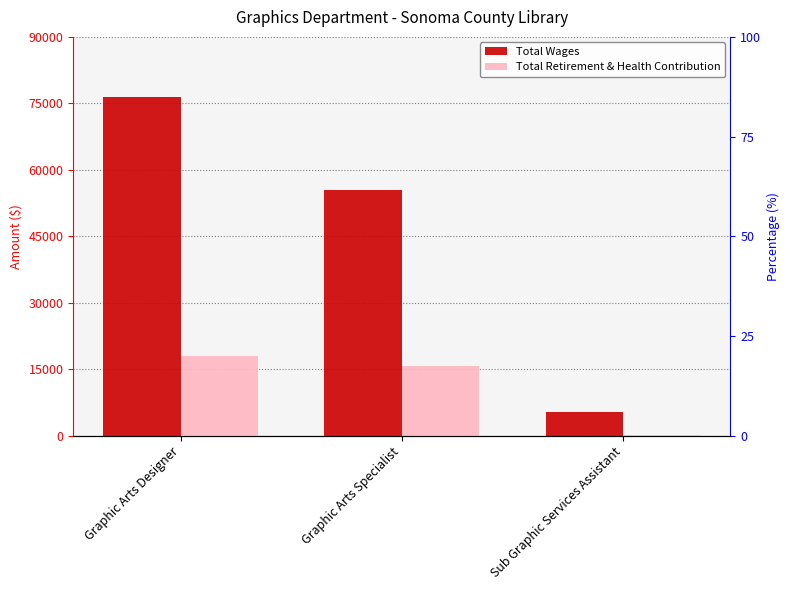

What is the label of the 3rd bar from the right?

Graphic Arts Designer